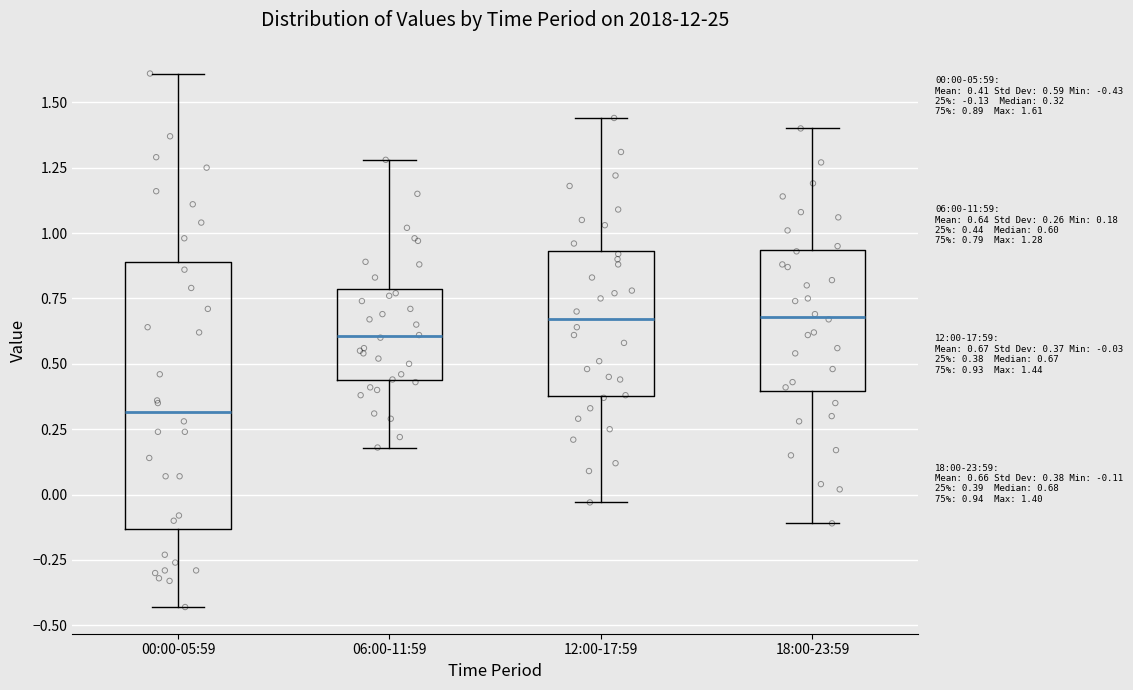

Which box is the tallest, from its lower edge to its upper edge?

00:00-05:59